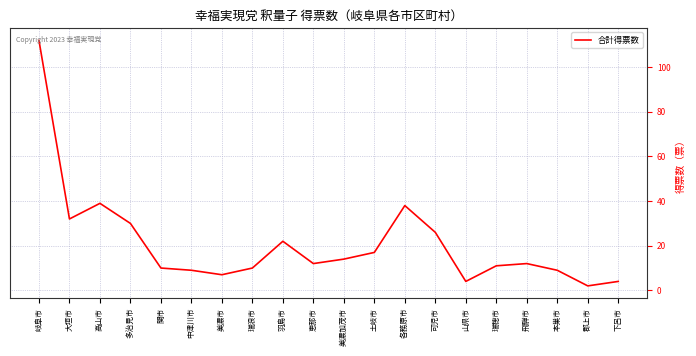

What position from the left is 多治見市?

4